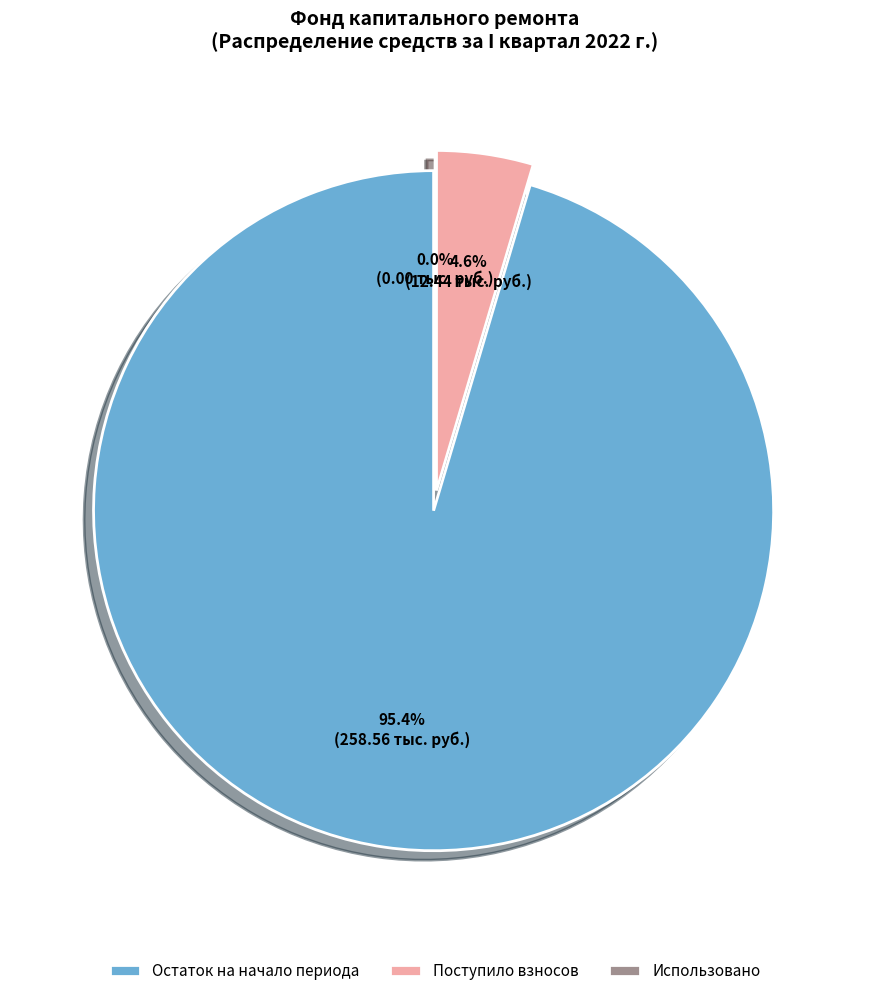

Between Поступило взносов and Использовано, which is larger?

Поступило взносов